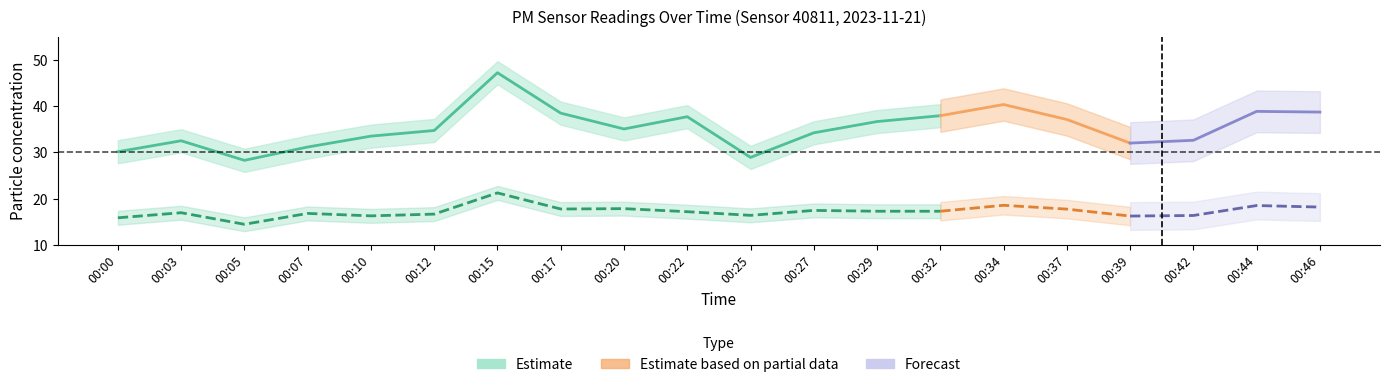

Between 00:05 and 00:32, which series saw the biggest shift?

P1